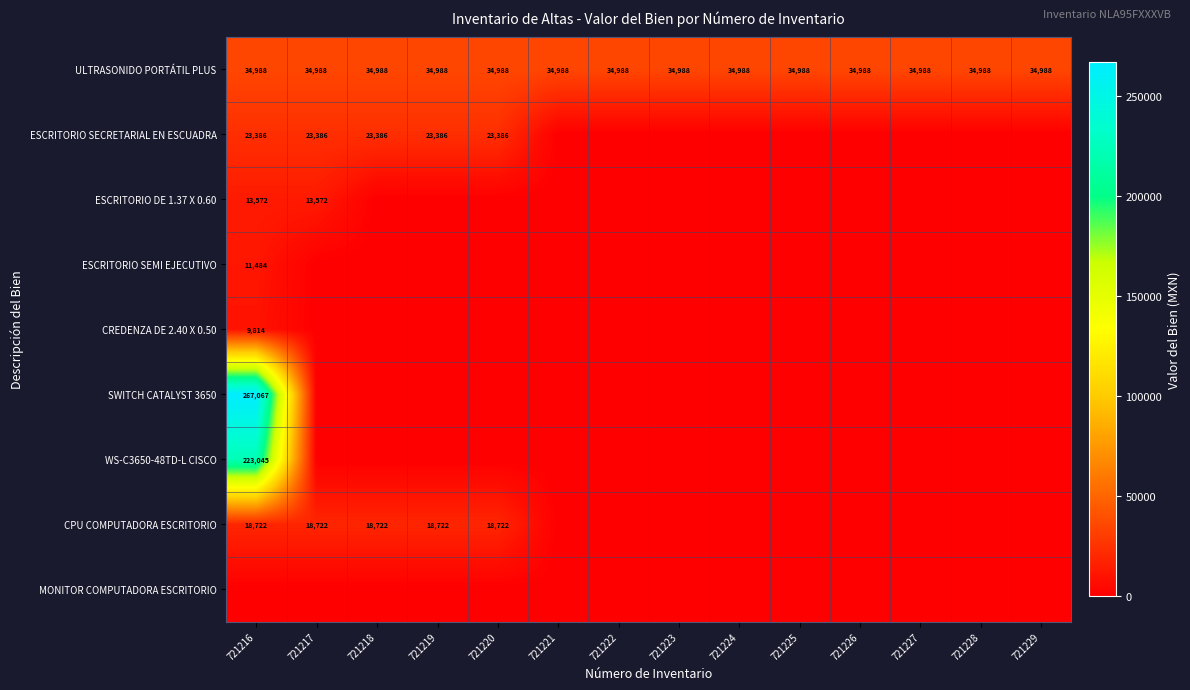

Between 721216 and 721223, which is larger?

721216